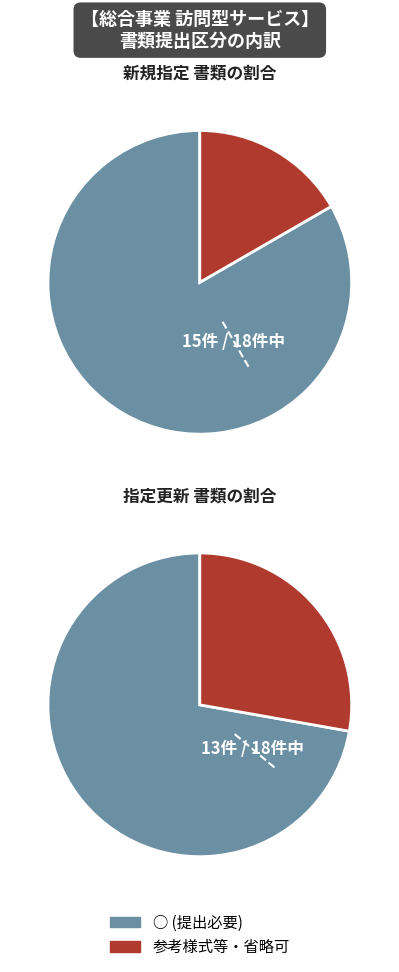

Is there any slice that represents more than half of the pie?

Yes